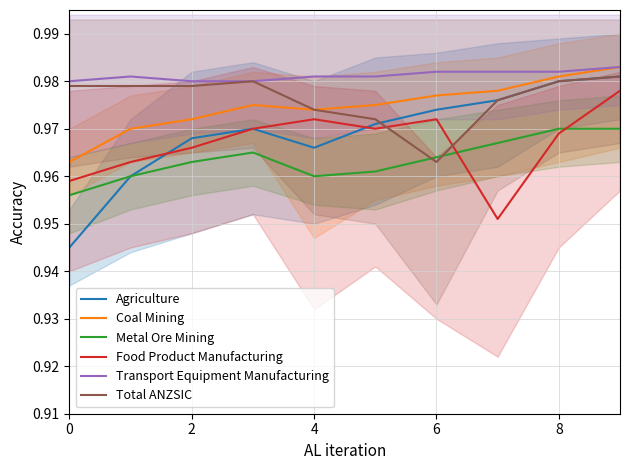

True or false: Agriculture and Transport Equipment Manufacturing cross at least once.

False